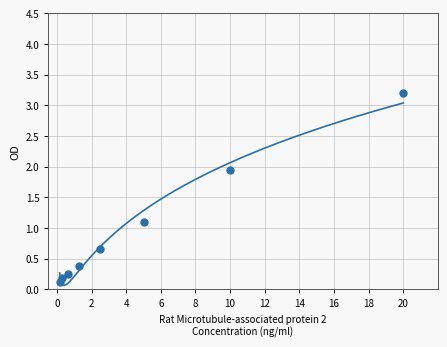

What is the average Y value?

1.0